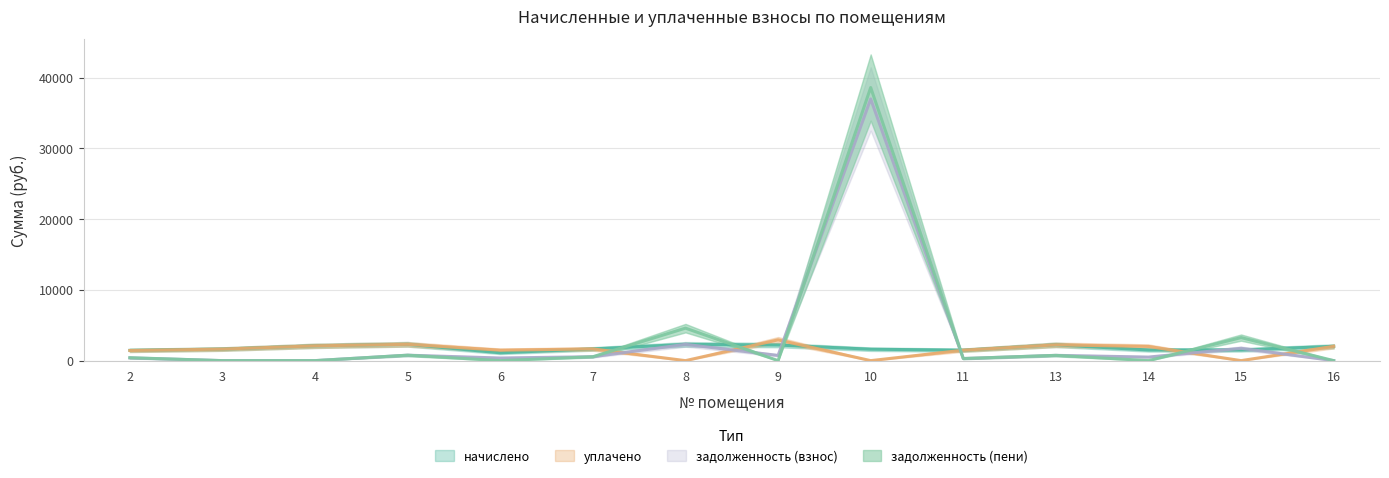

Which has a higher value, 13 or 9?

13